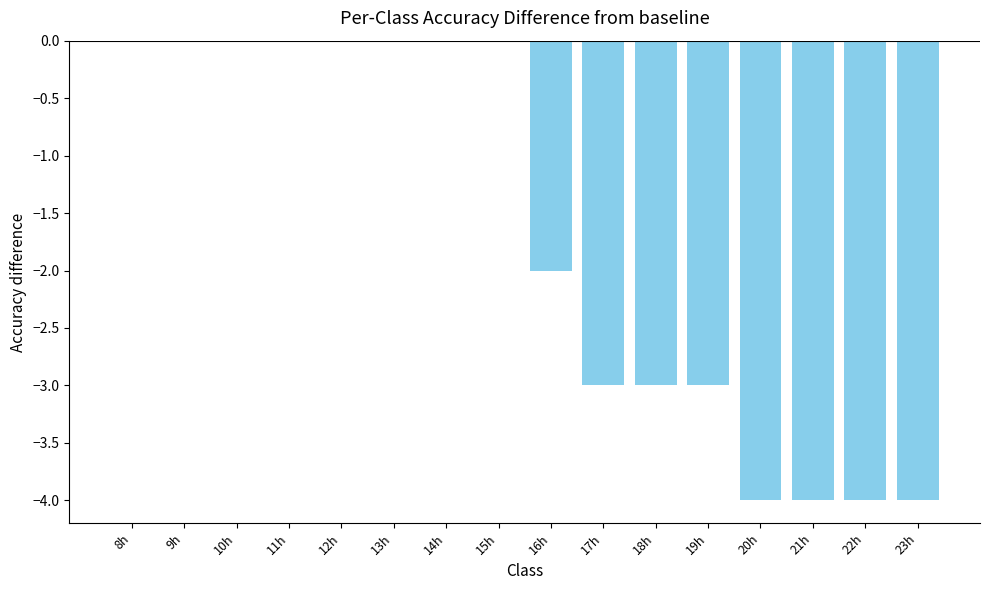

Reading left to right, transcribe all the data shown in this chart.

0	0	0	0	0	0	0	0	-2	-3	-3	-3	-4	-4	-4	-4